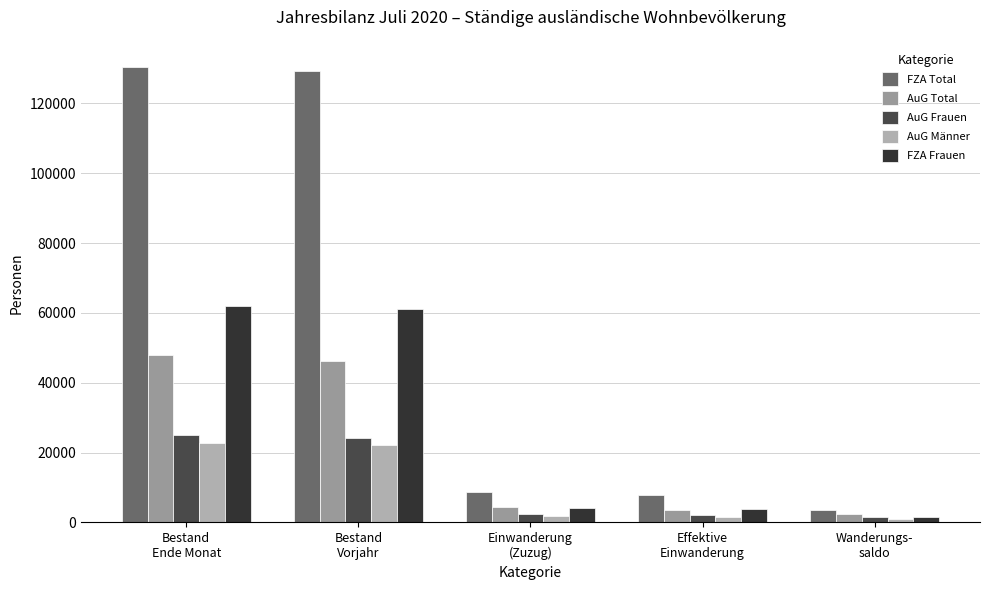

What is the value of the AuG Total bar at the 3rd from the left?

4394